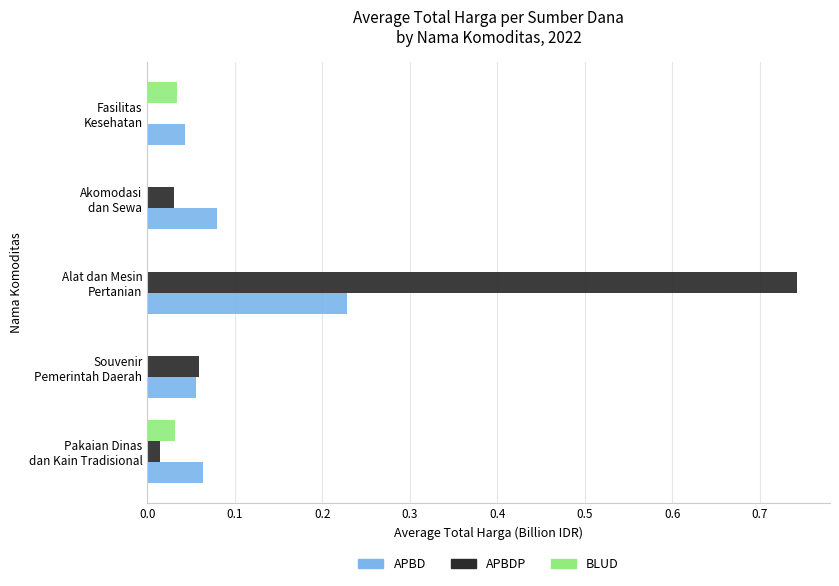

Which series has the largest total across all categories?

APBDP